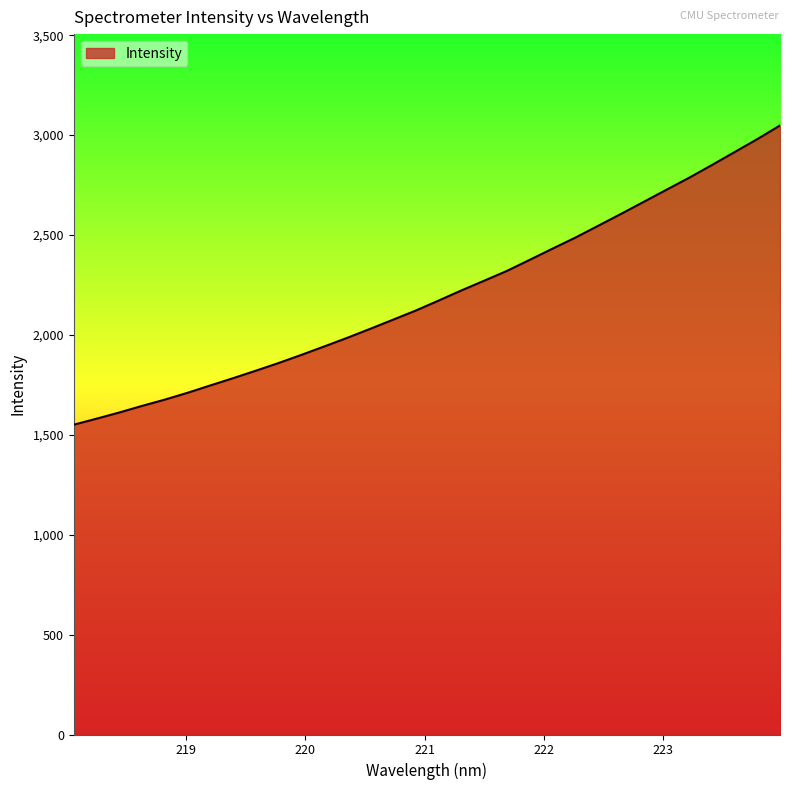

What is the difference between the maximum and minimum values?

1497.6